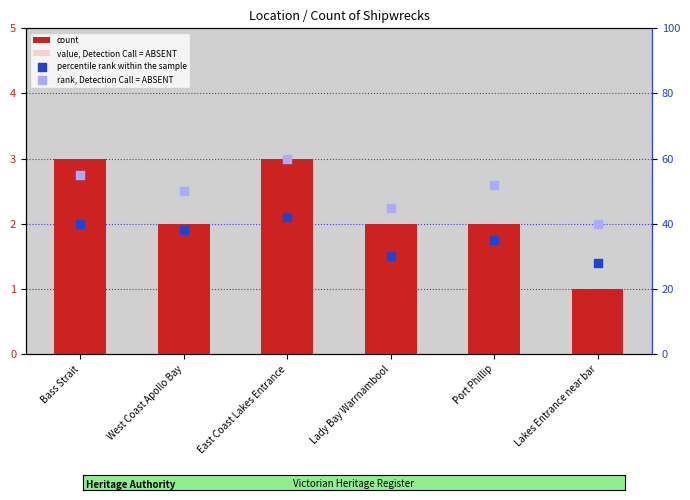

What are all the series names shown in the legend?

count, value, Detection Call = ABSENT, percentile rank within the sample, rank, Detection Call = ABSENT